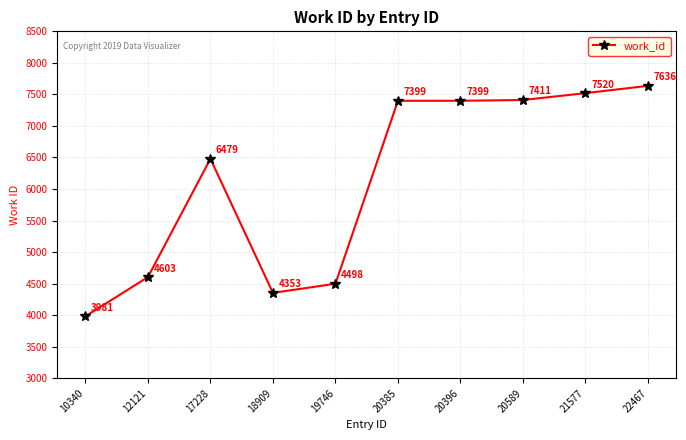

How many lines are shown in the chart?

1